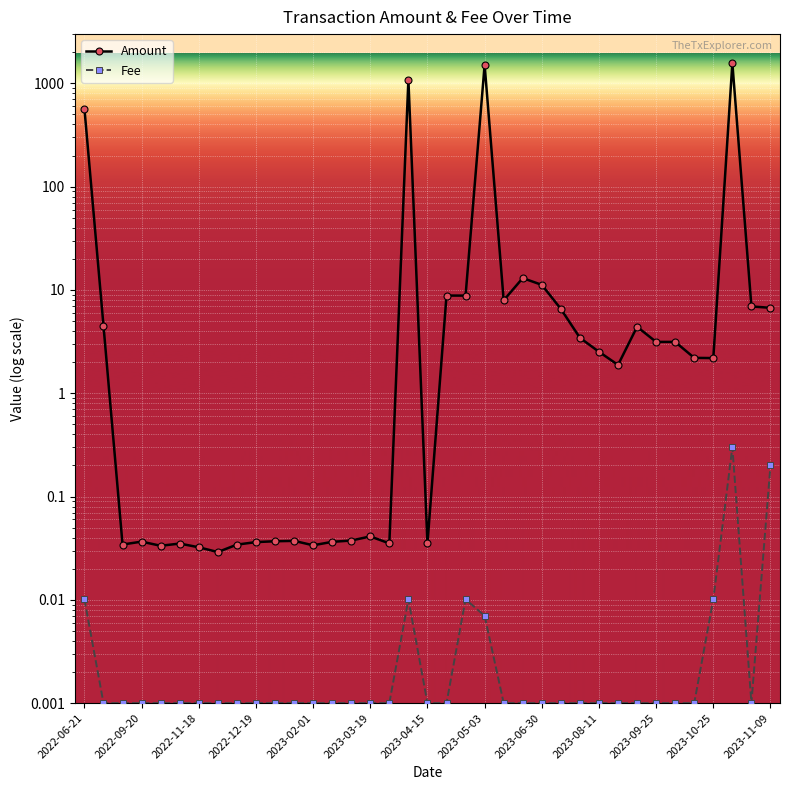

At which category is the sum across all series the highest?

34